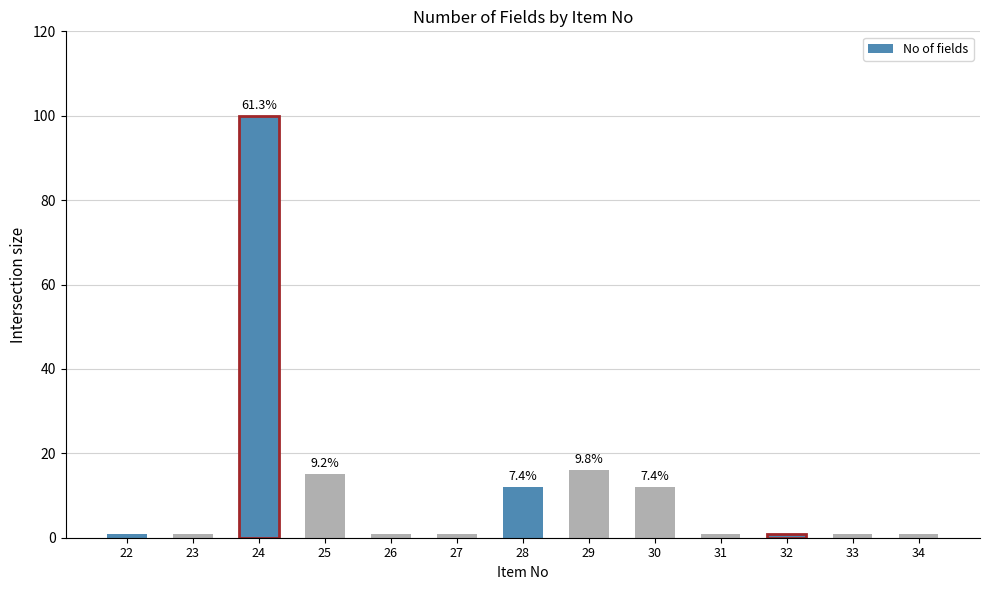

What is the difference between the values at 34 and 28?

11